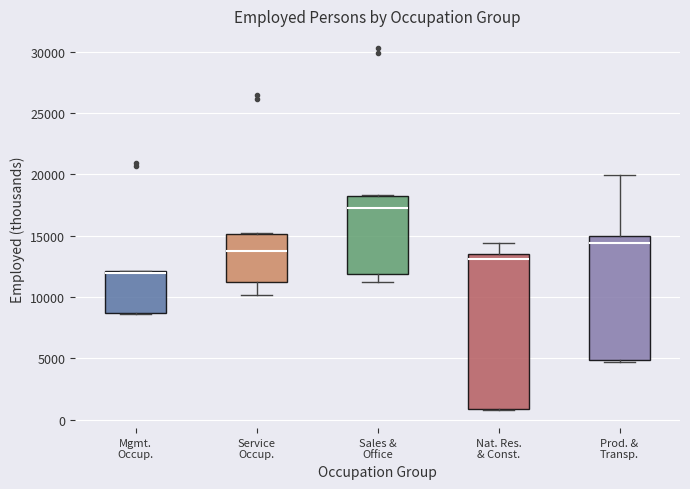

Where does the median line of the box for Service Occup. sit on the y-axis? The values are not printed on the chart, so give them approximately, as read against the axis.

14000